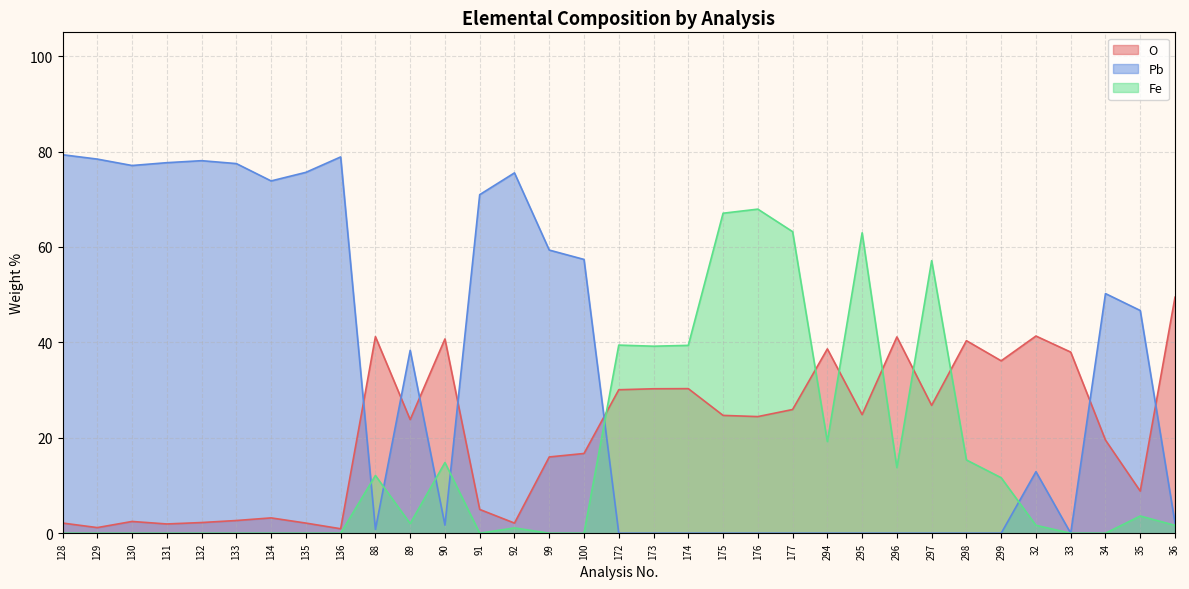

What is the label of the 7th point from the right?

298